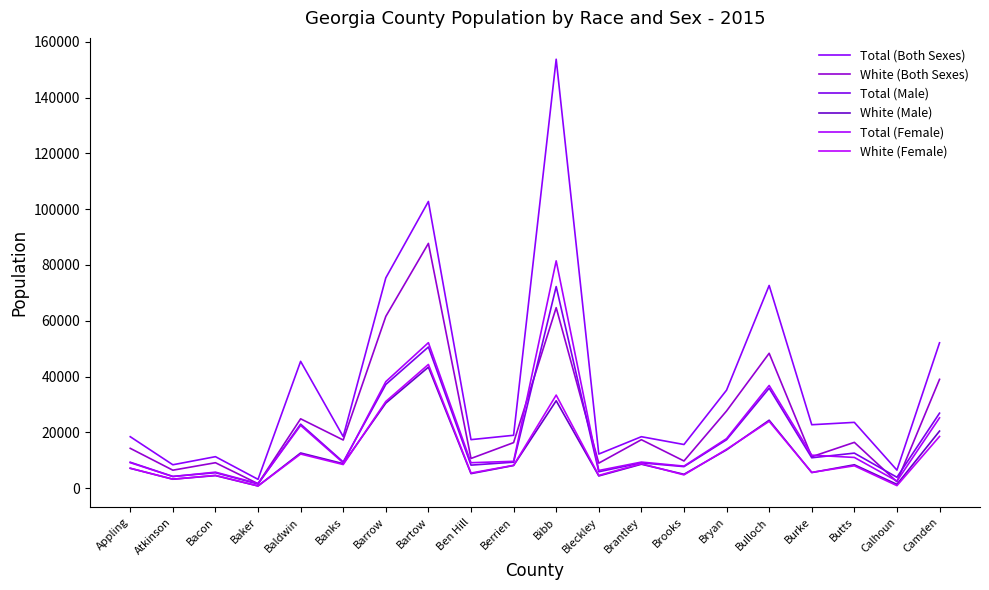

Which series has the largest total across all categories?

Total (Both Sexes)